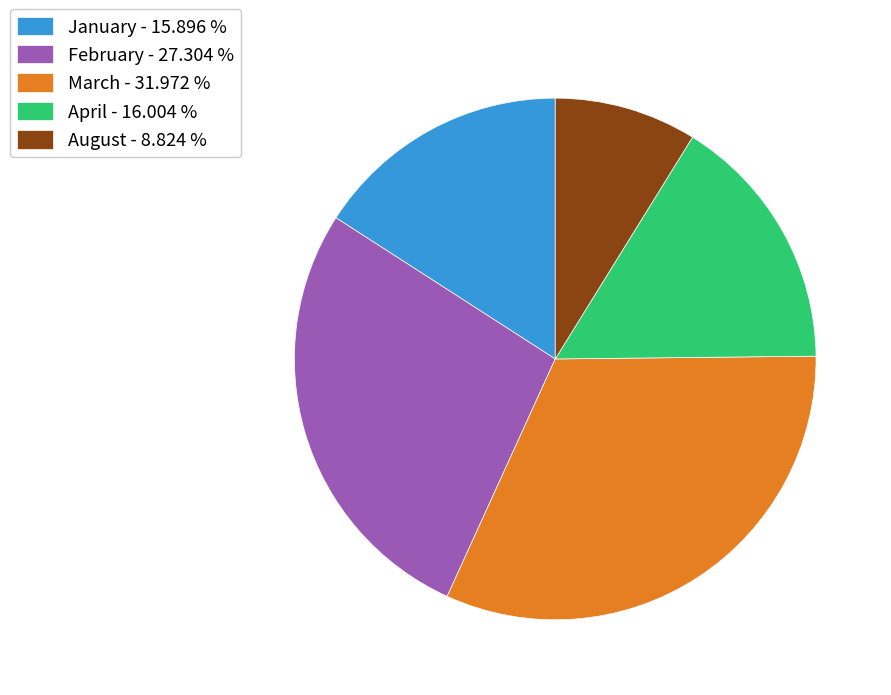

What is the largest slice in the pie chart?

March - 31.972 %